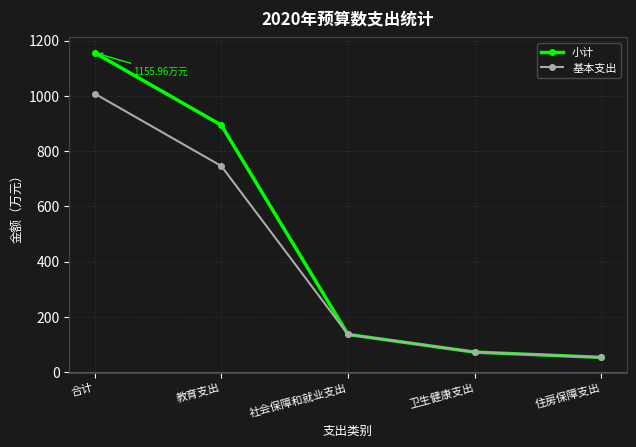

What is the approximate value of 小计 at 卫生健康支出?

72.4